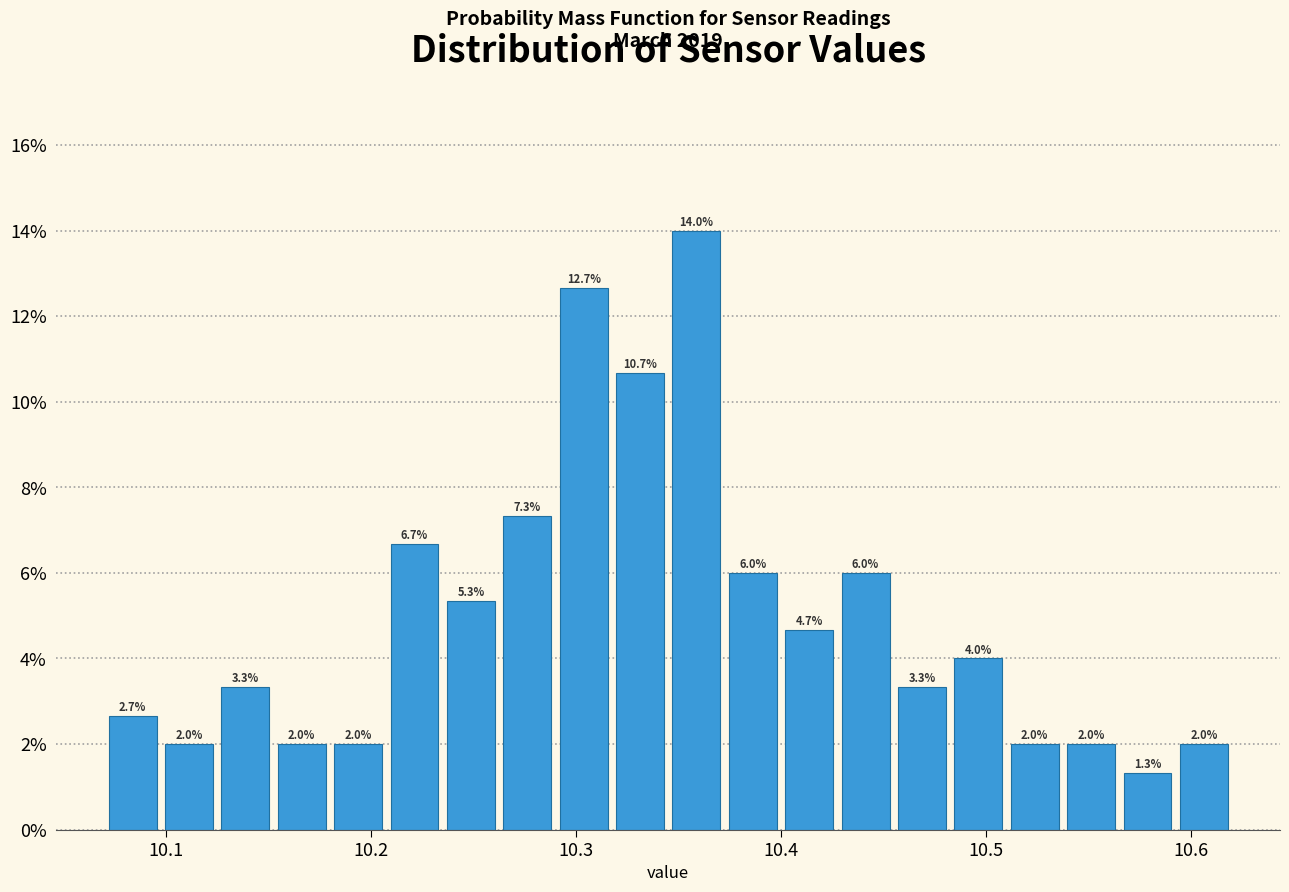

Around what value on the x-axis is the tallest bar? Give the approximate position of its centre, as read against the axis.

10.36